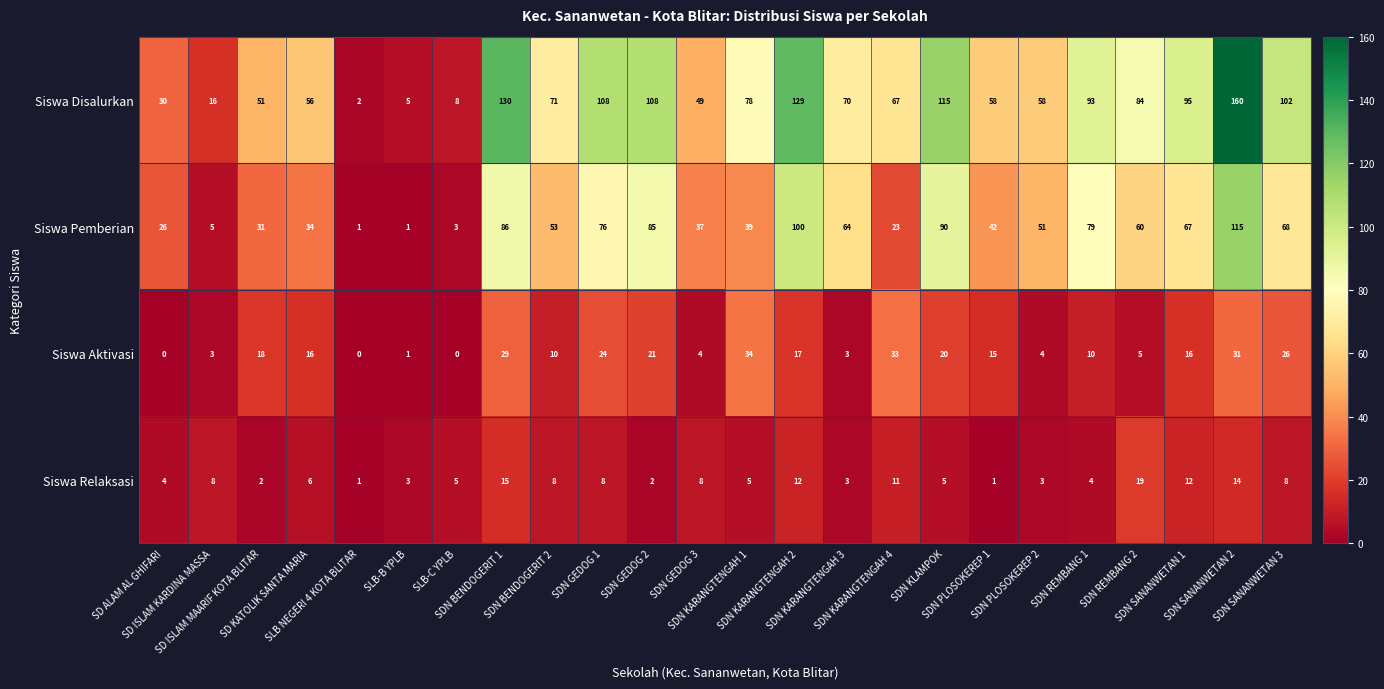

How many series are shown in this chart?

4